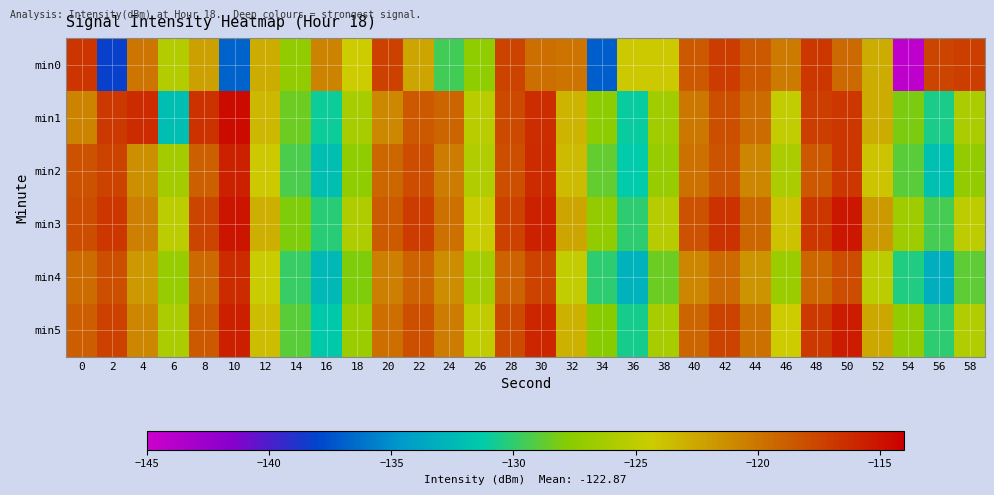

Reading left to right, transcribe all the data shown in this chart.

min0: 0=-116.8	2=-138.2	4=-120.0	6=-125.6	8=-122.2	10=-136.9	12=-122.8	14=-127.3	16=-120.8	18=-124.4	20=-117.3	22=-122.5	24=-129.6	26=-127.3	28=-117.5	30=-119.6	32=-119.9	34=-137.1	36=-124.2	38=-124.2	40=-118.5	42=-117.1	44=-118.5	46=-120.2	48=-116.8	50=-119.3	52=-122.7	54=-144.2	56=-117.6	58=-117.2
min1: 0=-120.7	2=-116.9	4=-116.2	6=-132.1	8=-116.6	10=-114.7	12=-123.3	14=-128.5	16=-130.8	18=-126.2	20=-121.0	22=-118.5	24=-119.2	26=-125.3	28=-117.8	30=-116.4	32=-123.1	34=-127.5	36=-131.0	38=-126.5	40=-120.1	42=-118.0	44=-119.5	46=-124.8	48=-117.2	50=-116.9	52=-122.8	54=-128.1	56=-130.5	58=-126.0
min2: 0=-118.2	2=-117.5	4=-121.3	6=-126.4	8=-118.9	10=-115.7	12=-124.2	14=-129.3	16=-132.1	18=-127.4	20=-119.3	22=-117.9	24=-120.4	26=-125.7	28=-118.1	30=-116.3	32=-123.5	34=-128.7	36=-131.3	38=-127.0	40=-119.8	42=-118.3	44=-120.9	46=-126.1	48=-118.5	50=-116.8	52=-124.0	54=-129.0	56=-132.0	58=-127.2
min3: 0=-117.9	2=-116.8	4=-120.5	6=-125.2	8=-117.6	10=-115.1	12=-122.9	14=-128.0	16=-130.2	18=-125.8	20=-118.7	22=-117.1	24=-119.8	26=-124.5	28=-117.3	30=-115.8	32=-122.4	34=-127.3	36=-130.0	38=-125.5	40=-118.2	42=-116.6	44=-119.3	46=-123.9	48=-116.9	50=-115.3	52=-121.8	54=-126.7	56=-129.5	58=-125.1
min4: 0=-119.5	2=-118.1	4=-121.8	6=-127.0	8=-119.4	10=-116.2	12=-124.5	14=-129.8	16=-132.5	18=-128.0	20=-120.5	22=-119.0	24=-121.2	26=-126.3	28=-119.0	30=-117.5	32=-124.8	34=-130.1	36=-133.0	38=-128.5	40=-120.9	42=-119.4	44=-121.6	46=-126.8	48=-119.3	50=-117.9	52=-125.2	54=-130.4	56=-133.2	58=-128.8
min5: 0=-118.8	2=-117.3	4=-120.9	6=-126.1	8=-118.5	10=-115.6	12=-123.6	14=-128.9	16=-131.4	18=-126.8	20=-119.6	22=-118.0	24=-120.3	26=-125.0	28=-117.8	30=-116.0	32=-123.0	34=-127.8	36=-130.7	38=-126.2	40=-119.1	42=-117.5	44=-119.8	46=-124.4	48=-117.0	50=-115.5	52=-122.5	54=-127.2	56=-130.1	58=-125.7